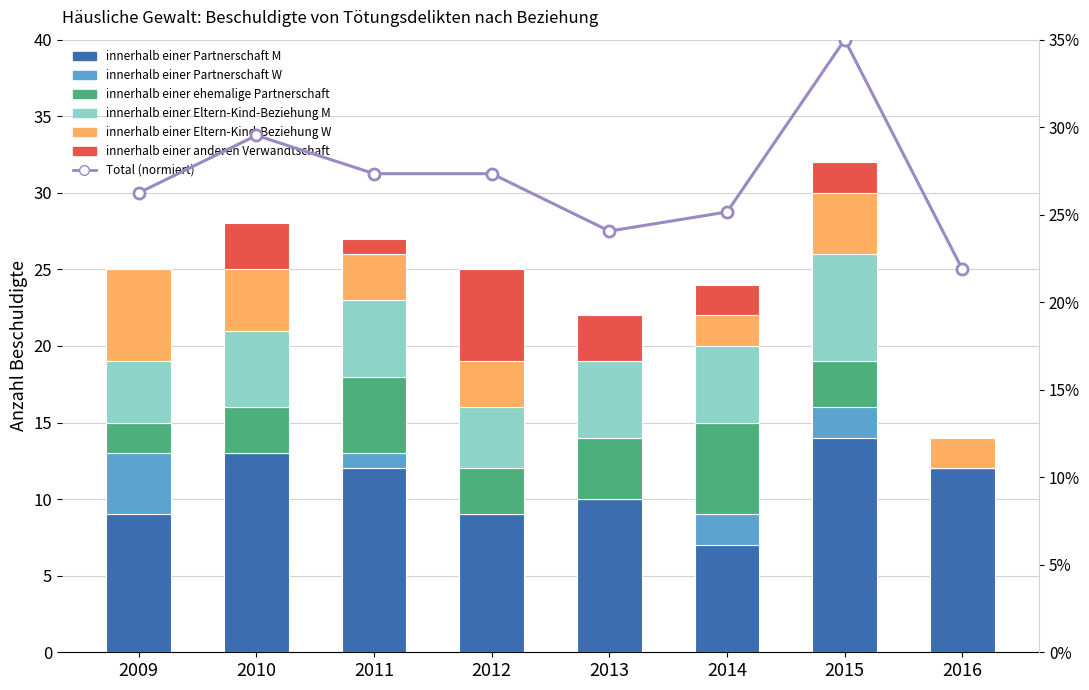

What is the sum of the innerhalb einer Eltern-Kind-Beziehung W values at 2009 and 2013?

6